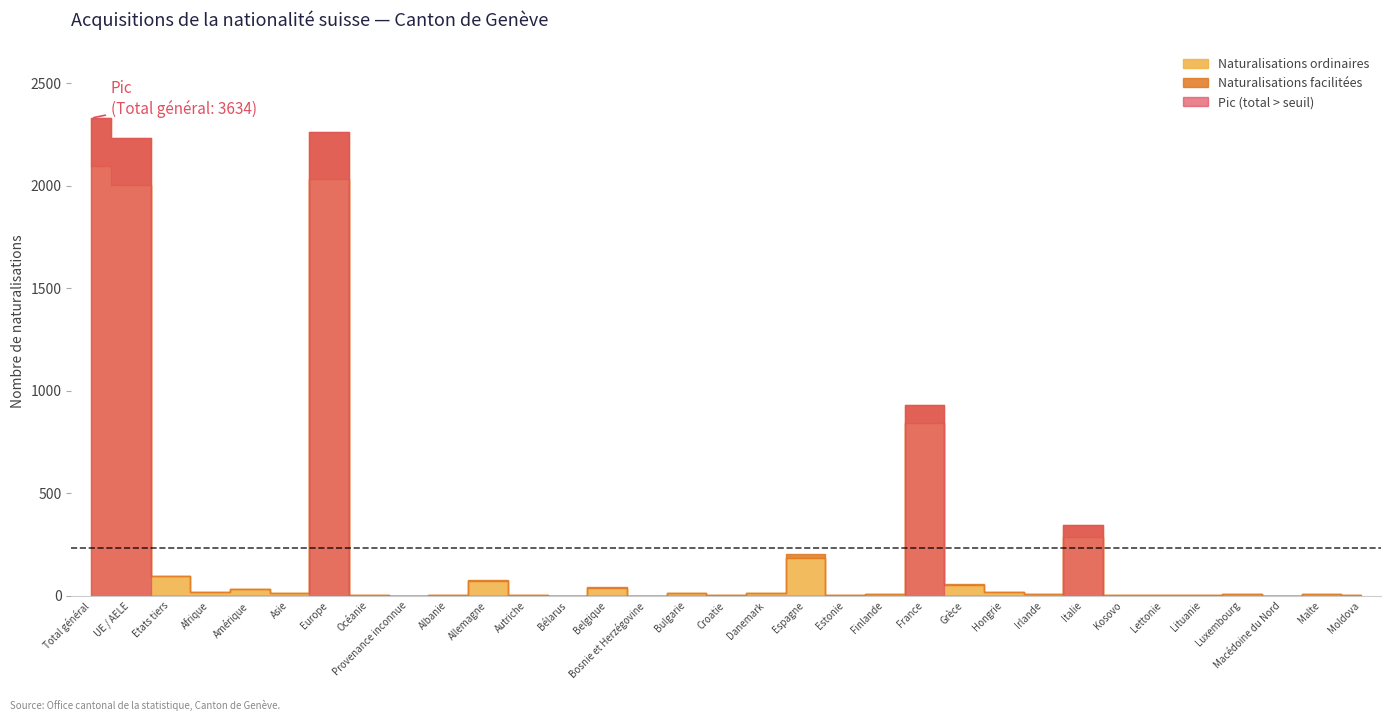

Is the value of Naturalisations facilitées at Finlande greater than the value of Naturalisations ordinaires at Provenance inconnue?

Yes